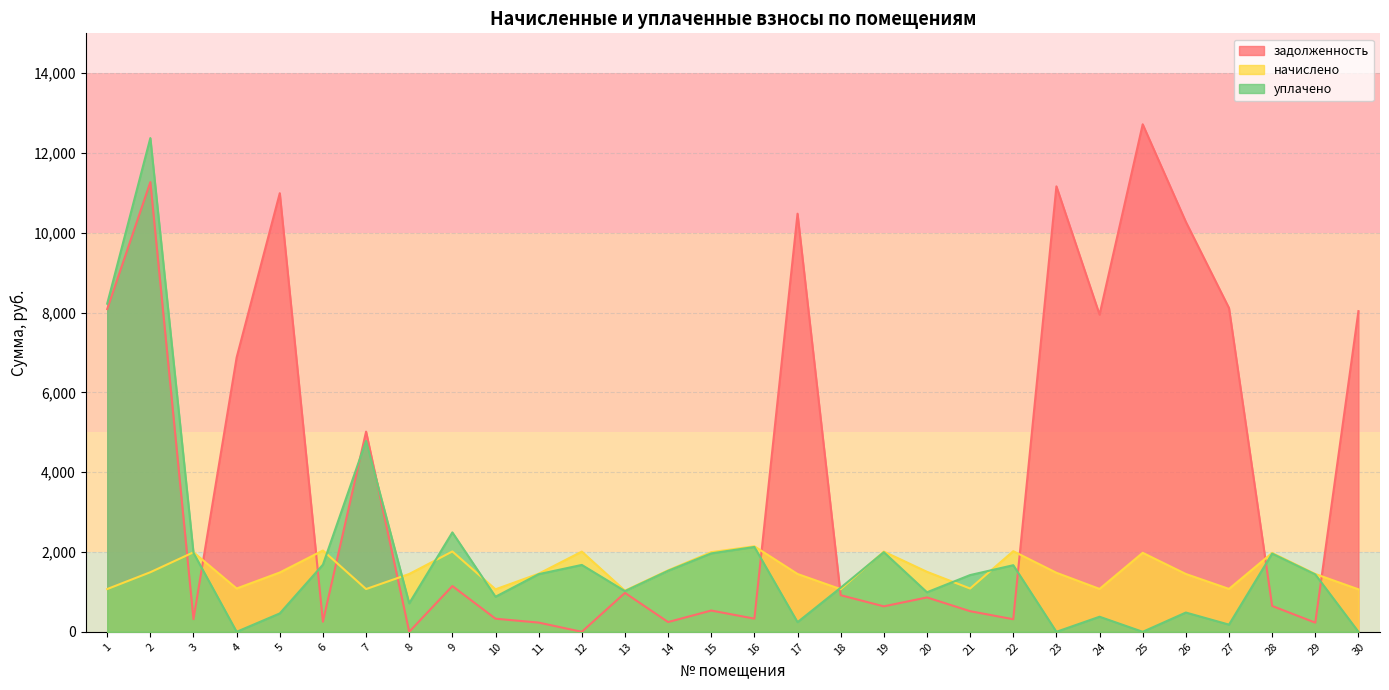

The value of начислено at 15 is 1997.0. True or false?

True